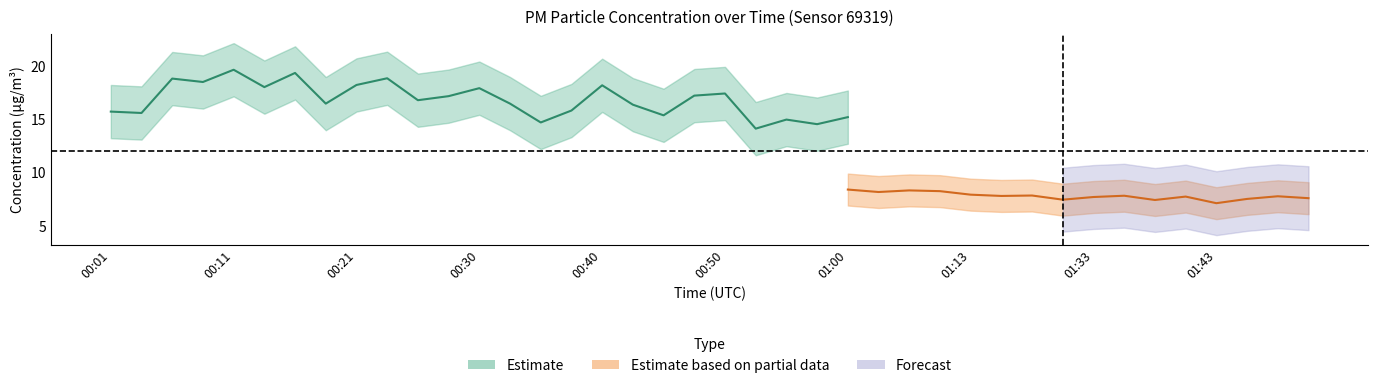

True or false: P2 has a value of 7.8 at 29.

True